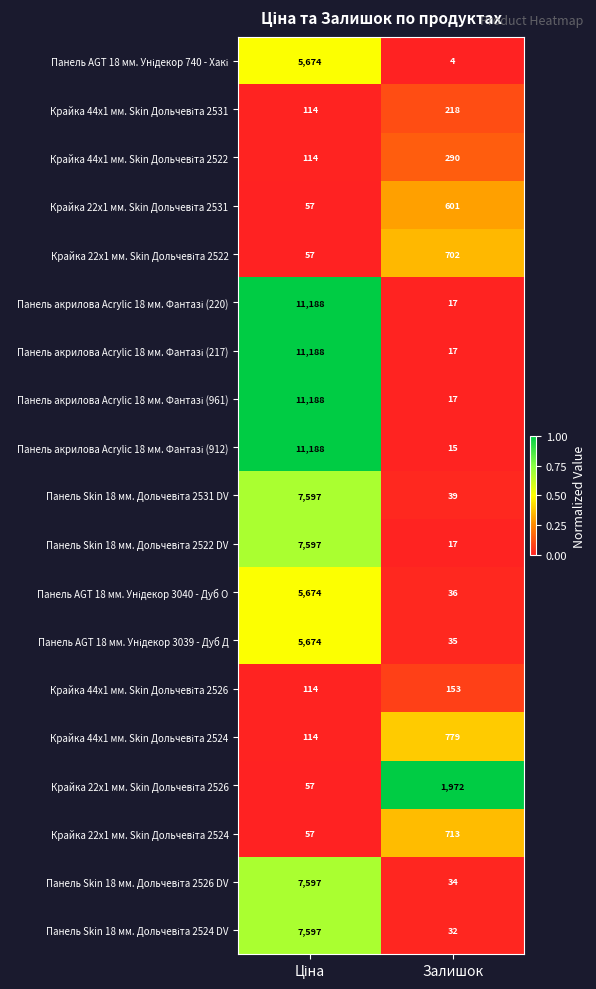

How many series are shown in this chart?

19